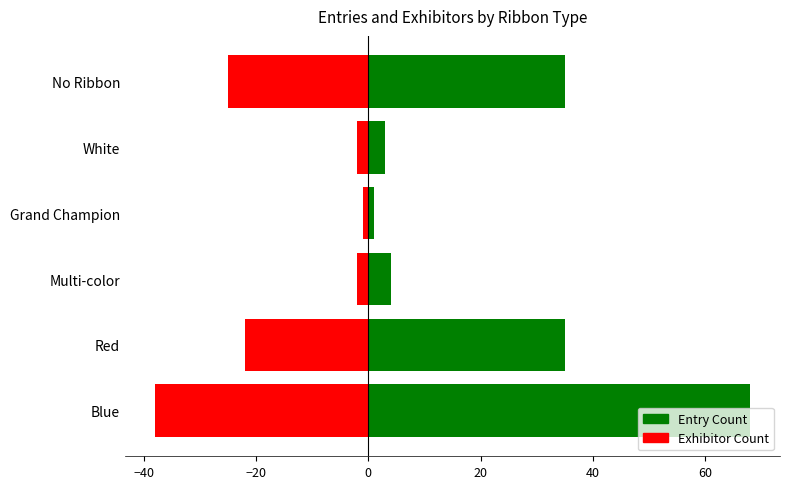

What is the average value of the Entry Count (pos) series?

24